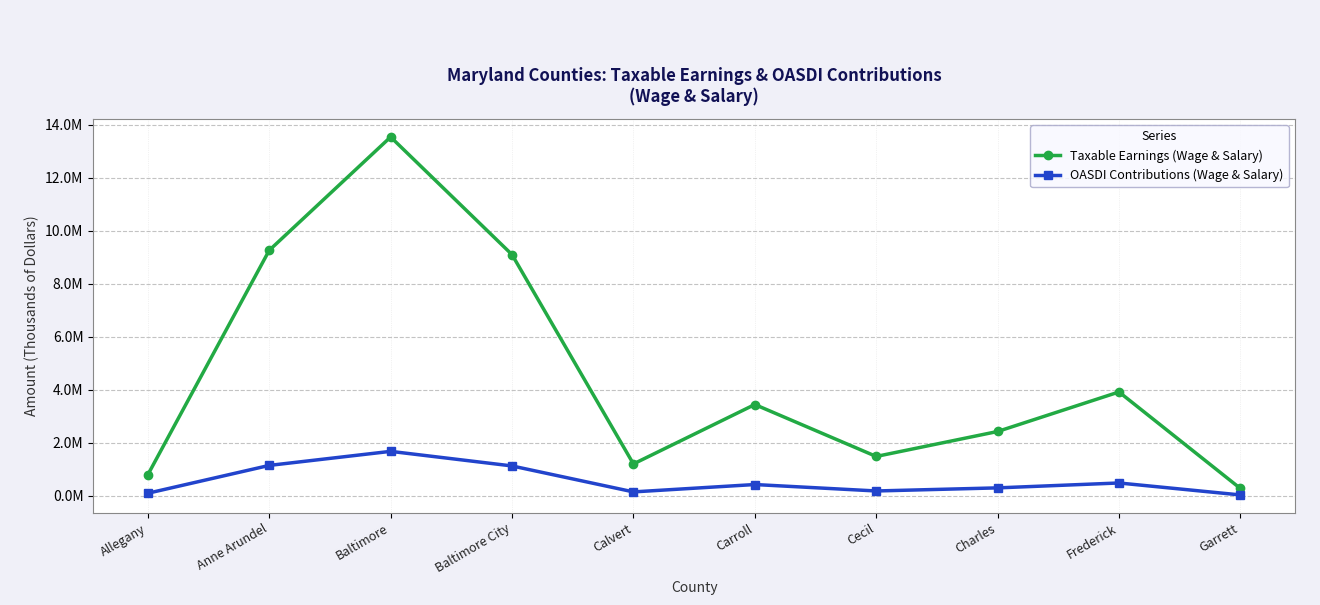

What is the value of the Taxable Earnings (Wage & Salary) point at the 1st from the left?

797075